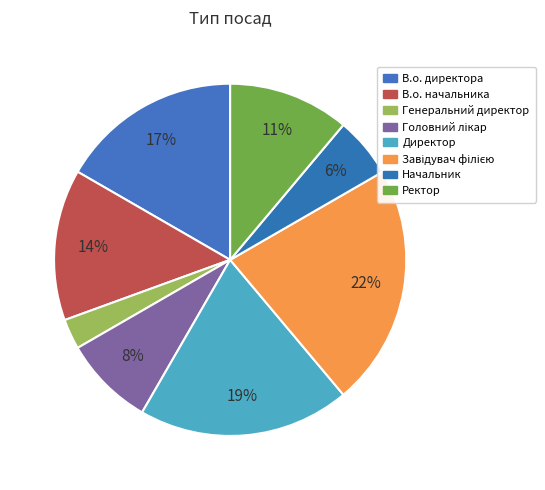

To the nearest percent, what is the combined percentage of В.о. начальника and Директор?

33%